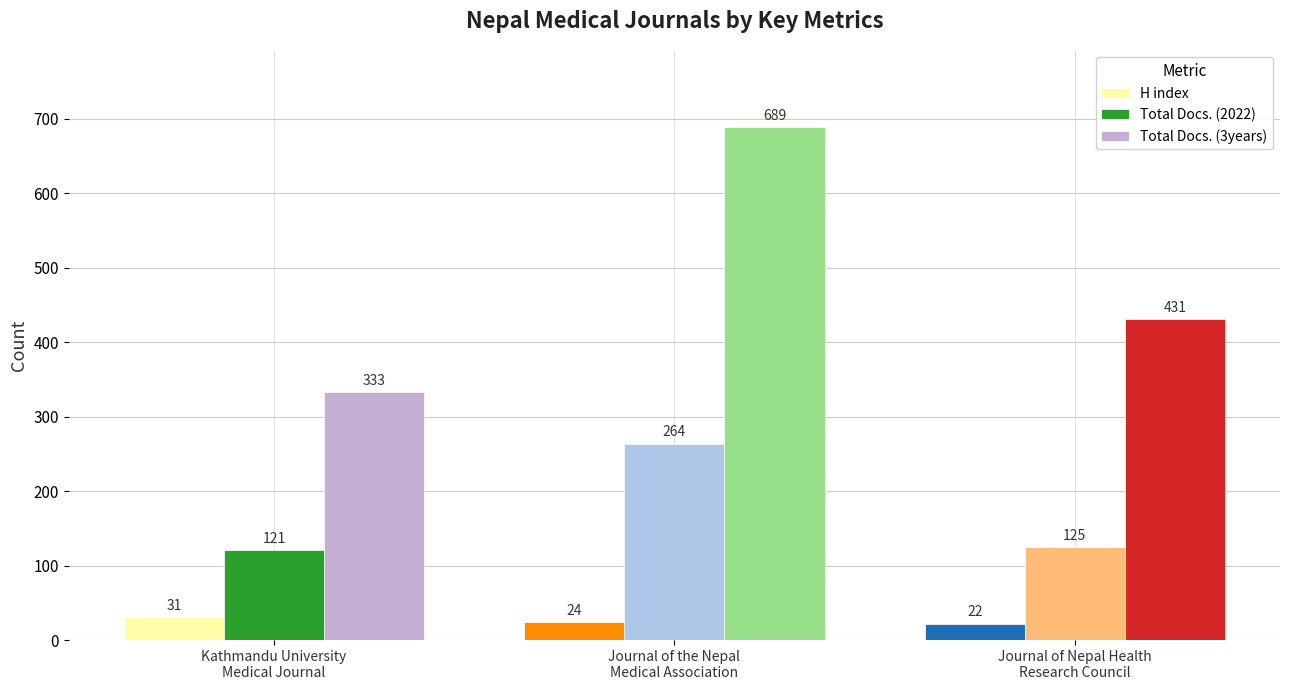

At Journal of the Nepal
Medical Association, list the series in order from smallest to largest.

H index, Total Docs. (2022), Total Docs. (3years)